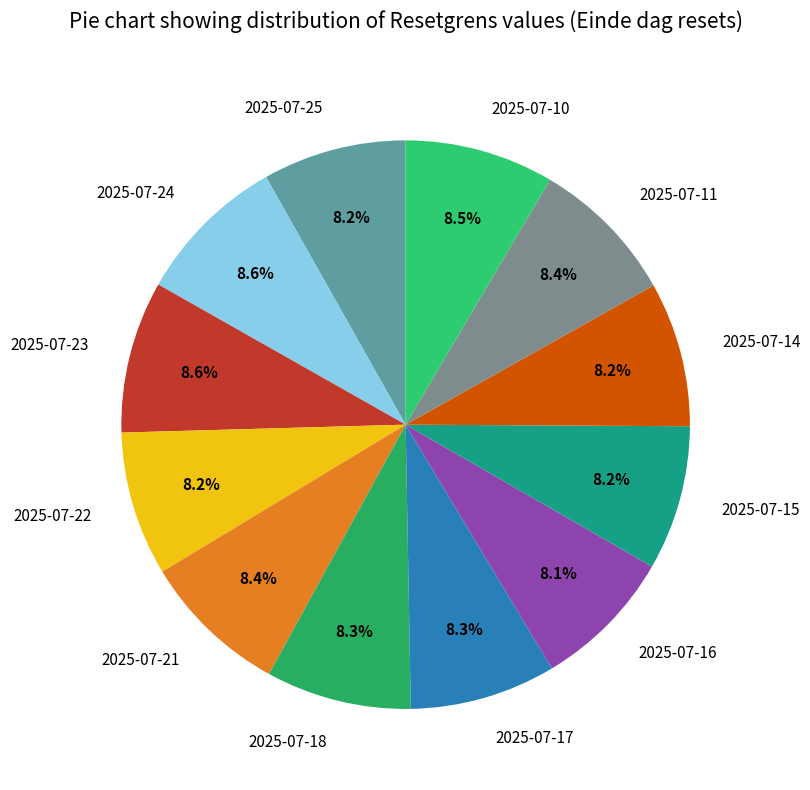

True or false: 2025-07-10 accounts for 1% of the total.

False